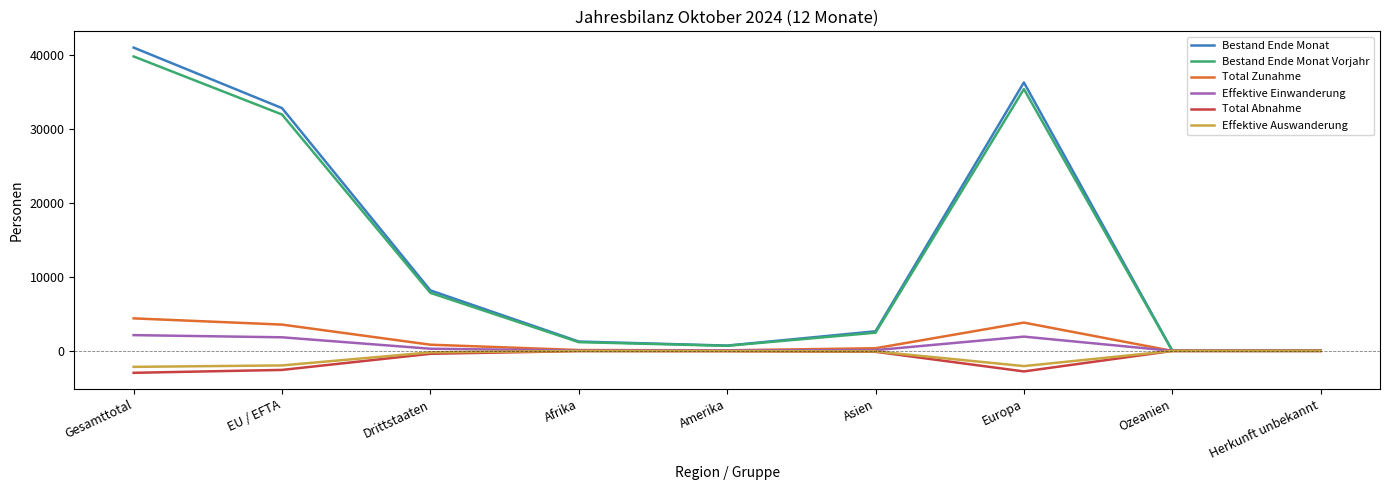

What is the highest value of the Total Zunahme series?

4402